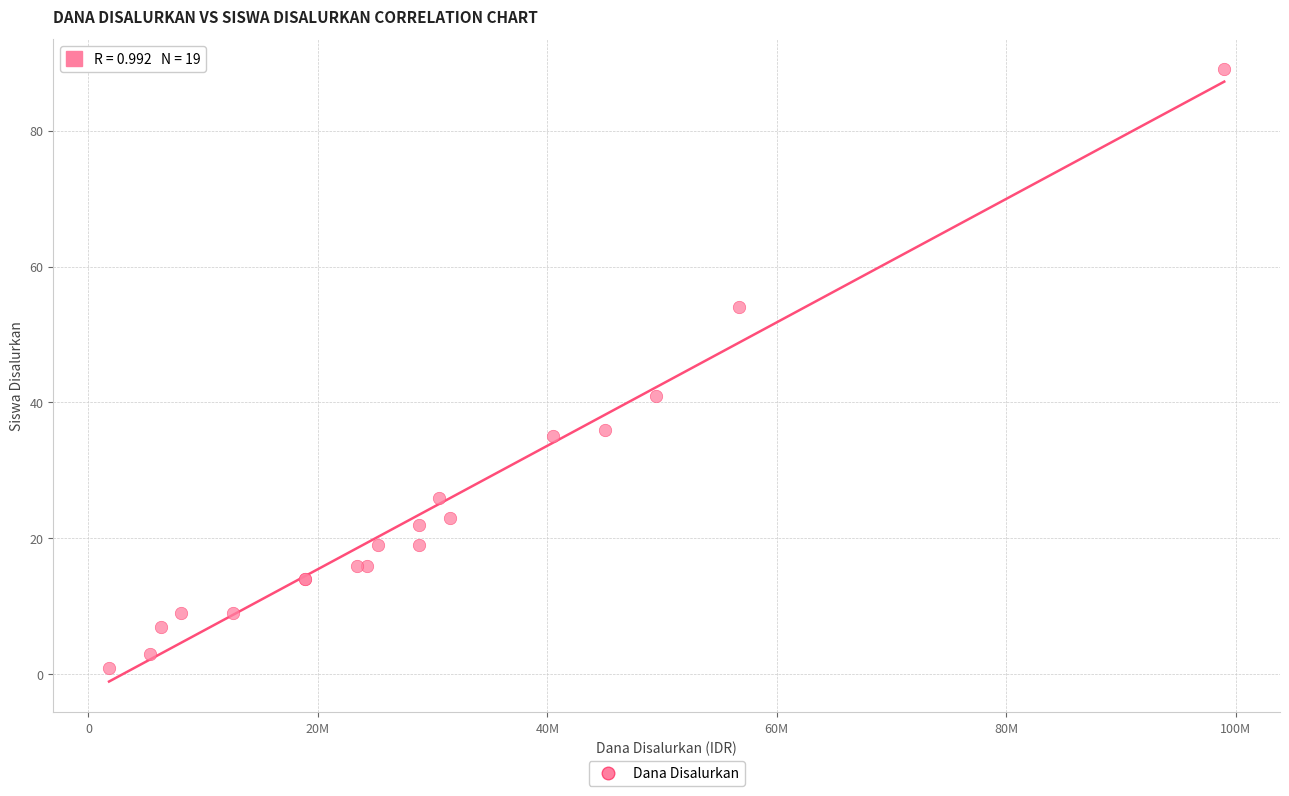

What Y value in the scatter plot is closest to 45?

41